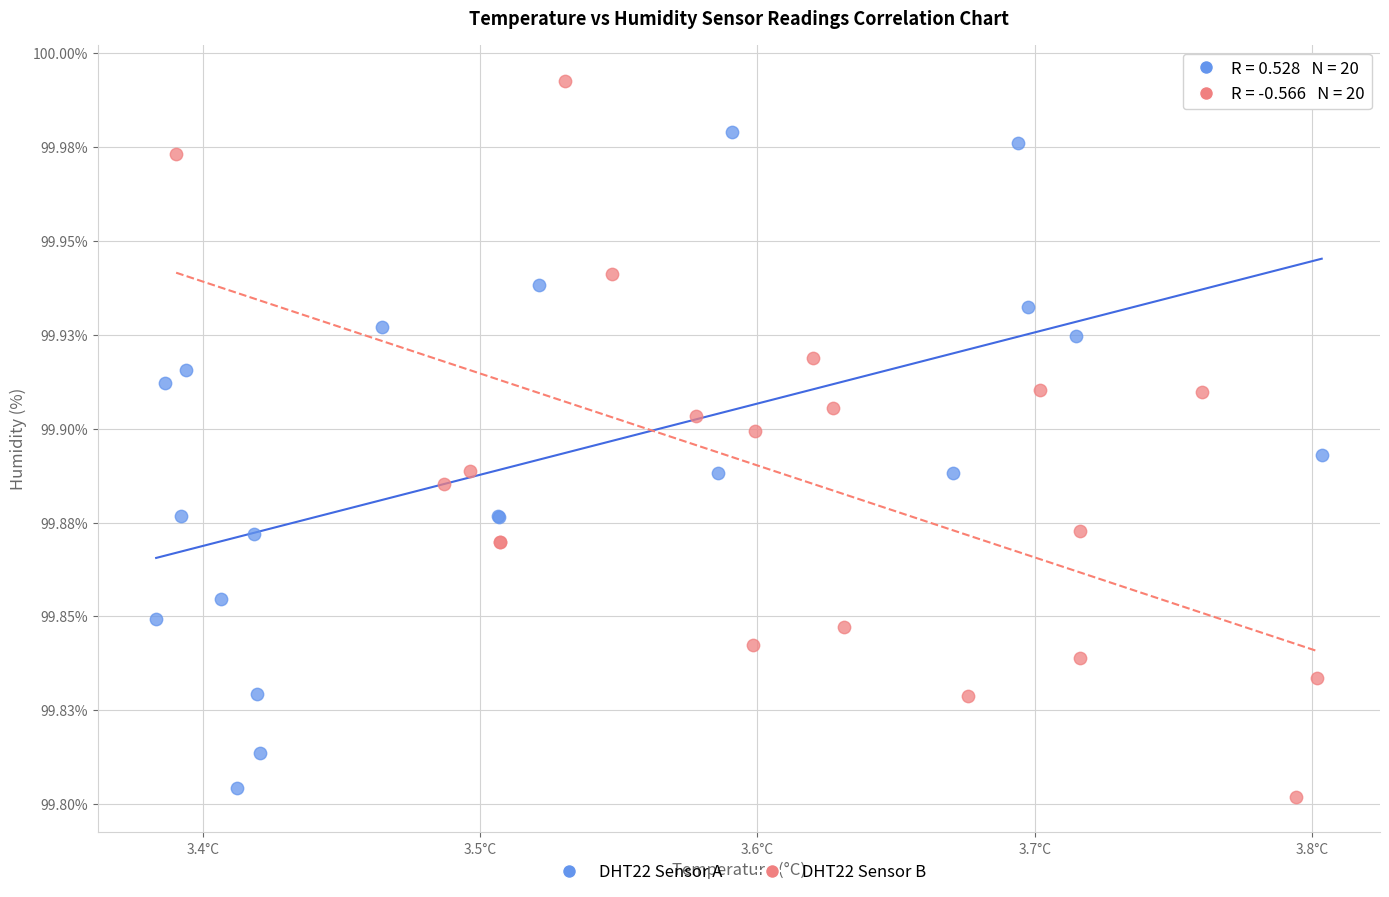

Which series reaches the maximum Y coordinate?

DHT22 Sensor B